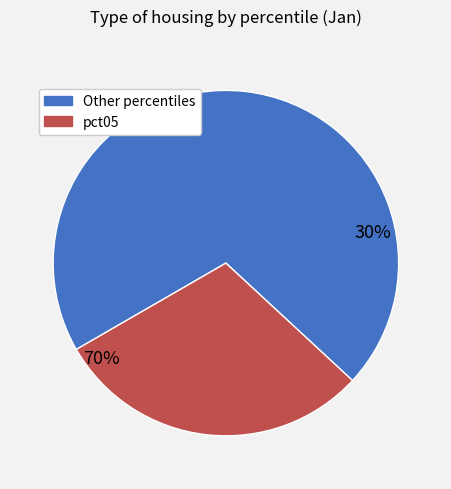

What is the largest slice in the pie chart?

pct05